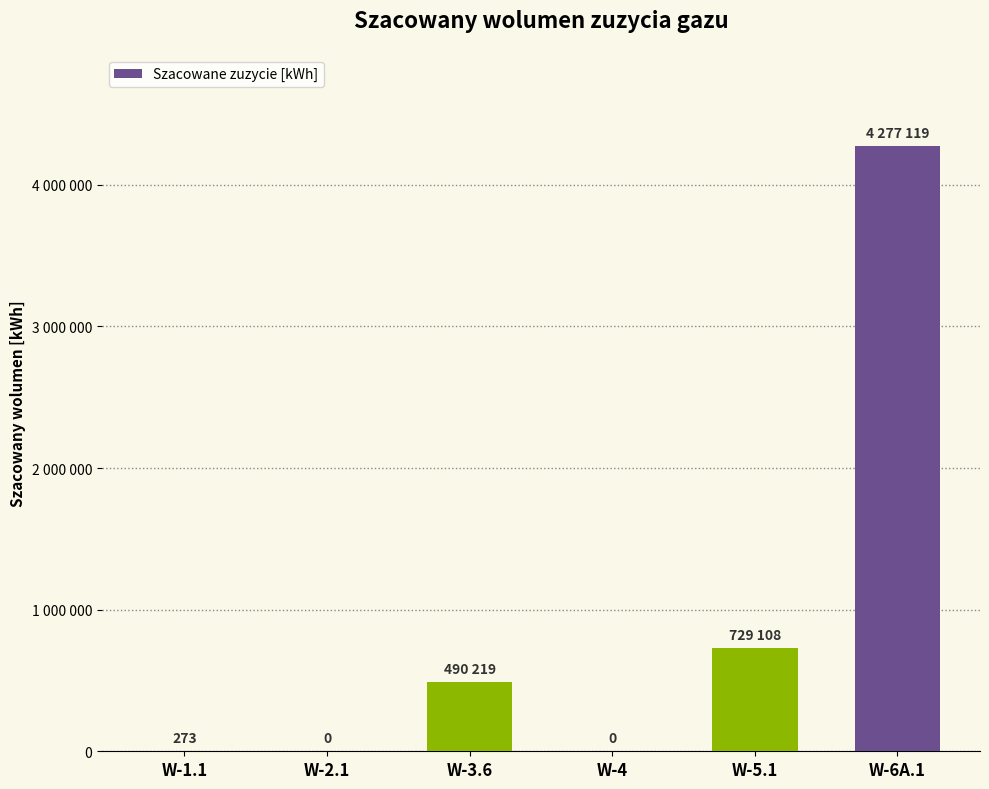

At which category does the chart reach its minimum across all series?

W-2.1